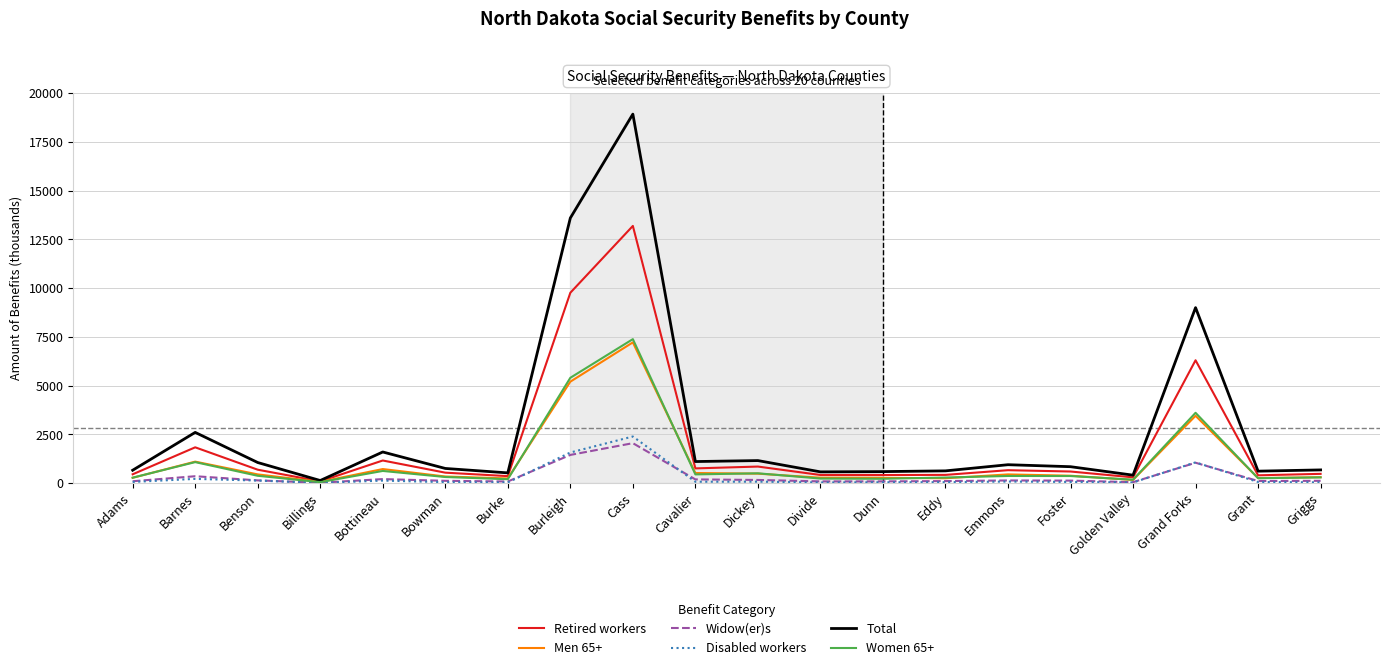

Which series has the largest total across all categories?

Total